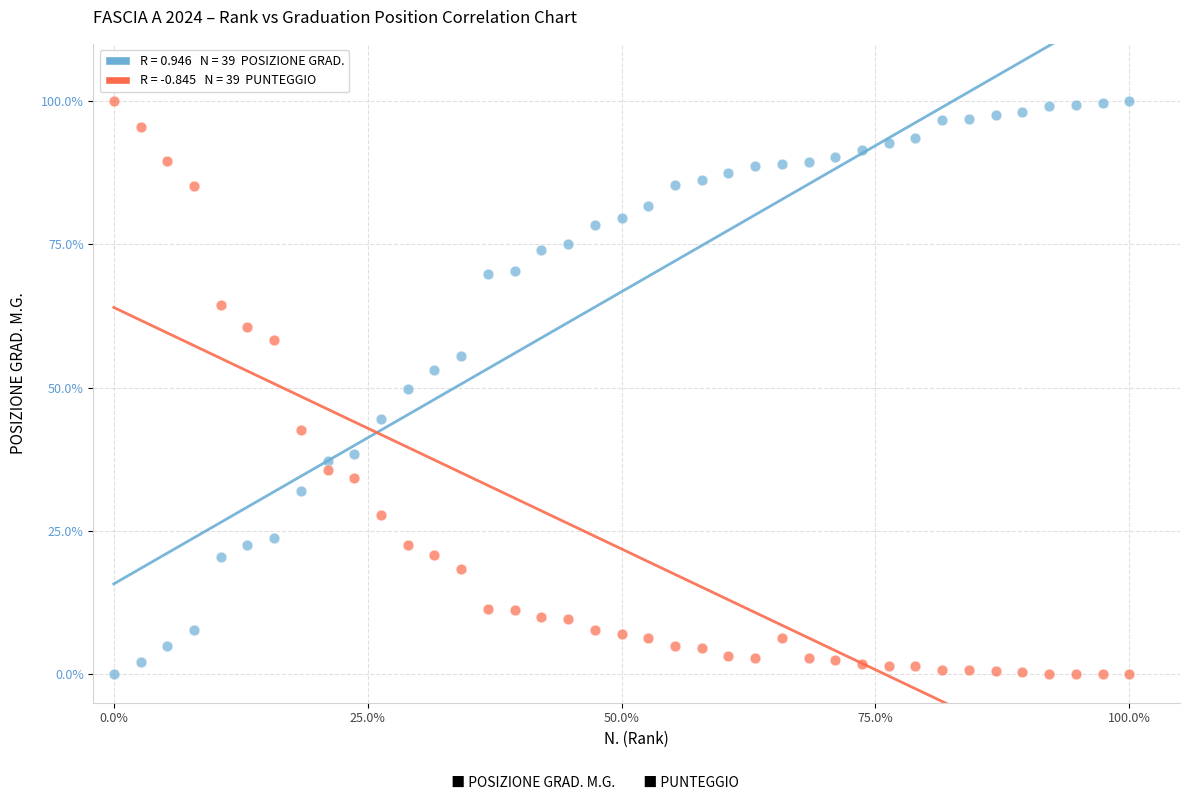

Across all data points, what is the range of X values (max minus min)?

100.0